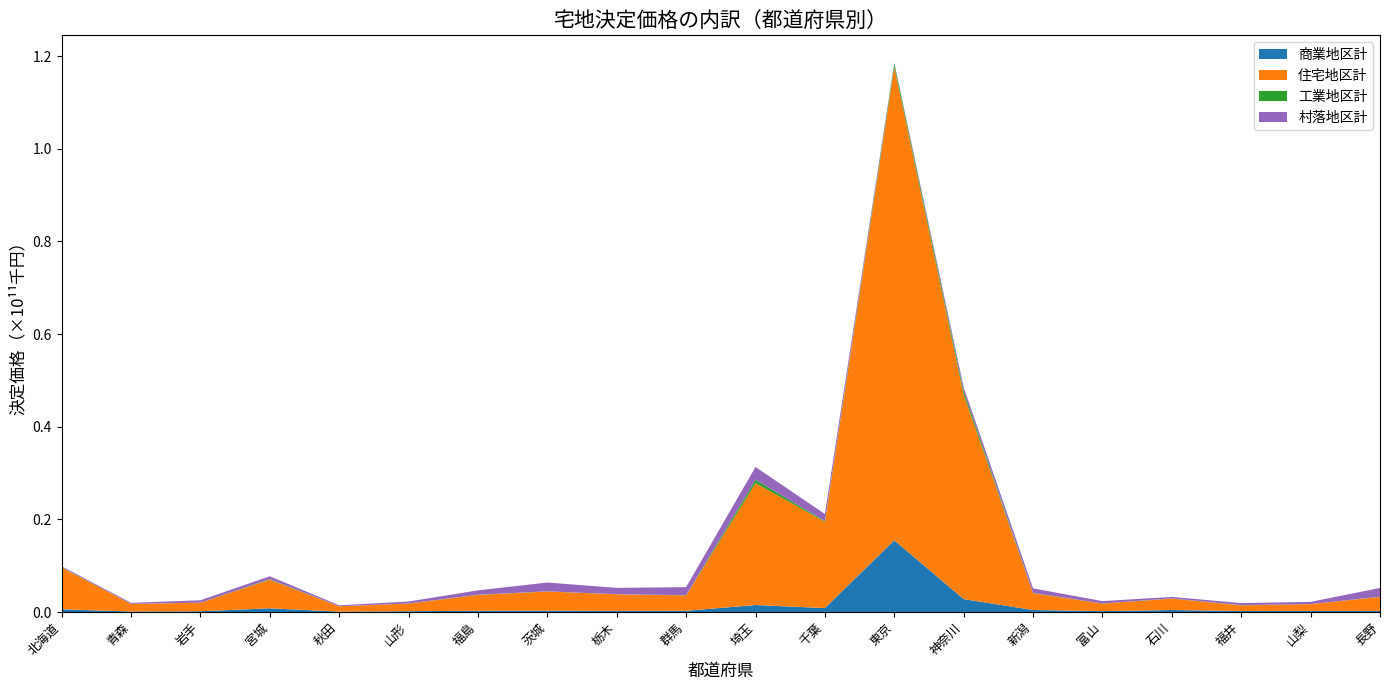

Reading right to left, what are all the values shown in this chart?

商業地区計: 長野=234418752	山梨=231529685	福井=222459924	石川=434473744	富山=192500835	新潟=433333233	神奈川=2790234697	東京=15474989285	千葉=854050812	埼玉=1509733946	群馬=264663159	栃木=241267286	茨城=292448517	福島=259974625	山形=181092989	秋田=86187317	宮城=799589731	岩手=162145069	青森=108460439	北海道=594482727
住宅地区計: 長野=3026430558	山梨=1471663899	福井=1198675766	石川=2461114452	富山=1617088696	新潟=3643437005	神奈川=44111153819	東京=102160292415	千葉=18616876875	埼玉=26316823629	群馬=3327033622	栃木=3581665052	茨城=4133156342	福島=3429189666	山形=1646023594	秋田=1147217724	宮城=6177049413	岩手=1849548072	青森=1639435360	北海道=9019053806
工業地区計: 長野=49033514	山梨=5722851	福井=61660323	石川=40543820	富山=34273089	新潟=63855292	神奈川=767357766	東京=696651052	千葉=164746865	埼玉=713791347	群馬=36898884	栃木=18397151	茨城=40641743	福島=41119683	山形=20620916	秋田=16629002	宮城=121330924	岩手=14155621	青森=14167523	北海道=82458759
村落地区計: 長野=1882207905	山梨=477663232	福井=444729706	石川=321426252	富山=509540355	新潟=958952034	神奈川=829772465	東京=212407104	千葉=1518987229	埼玉=2767004283	群馬=1737370791	栃木=1367920327	茨城=1894862894	福島=948708403	山形=418796548	秋田=196304076	宮城=614849536	岩手=508714454	青森=216033158	北海道=178077335